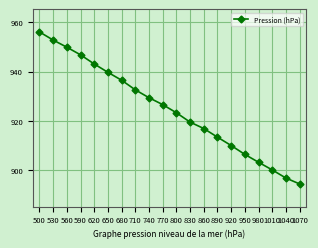

What is the ratio of the value at 1010 to the value at 1070?

1.0